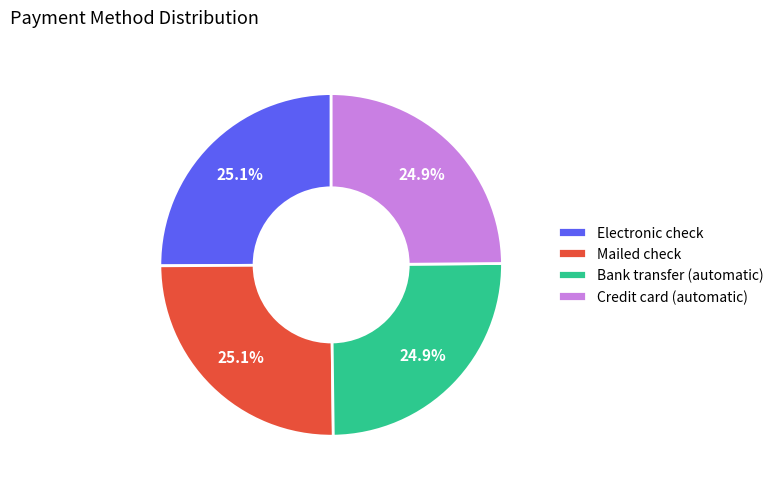

What is the ratio of the value at Electronic check to the value at Credit card (automatic)?

1.0